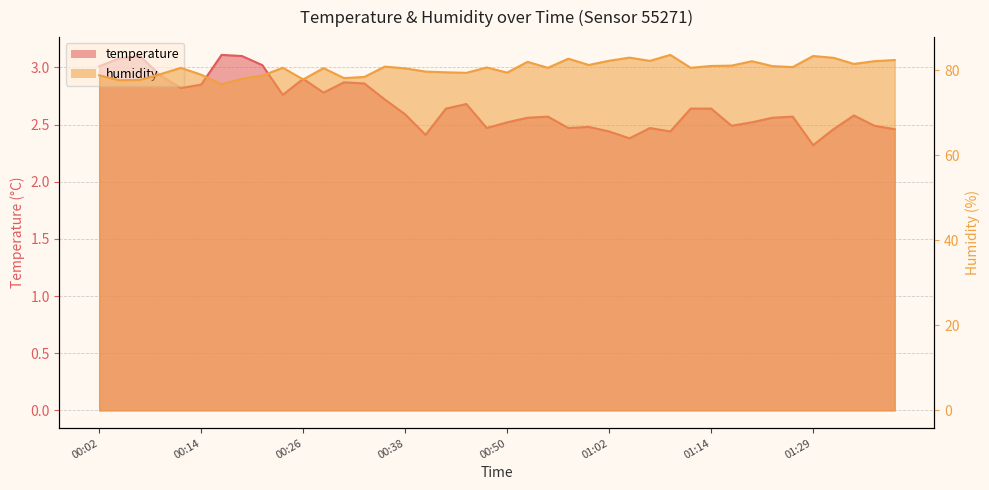

Rank the series by their maximum value, from lowest to highest.

temperature, humidity